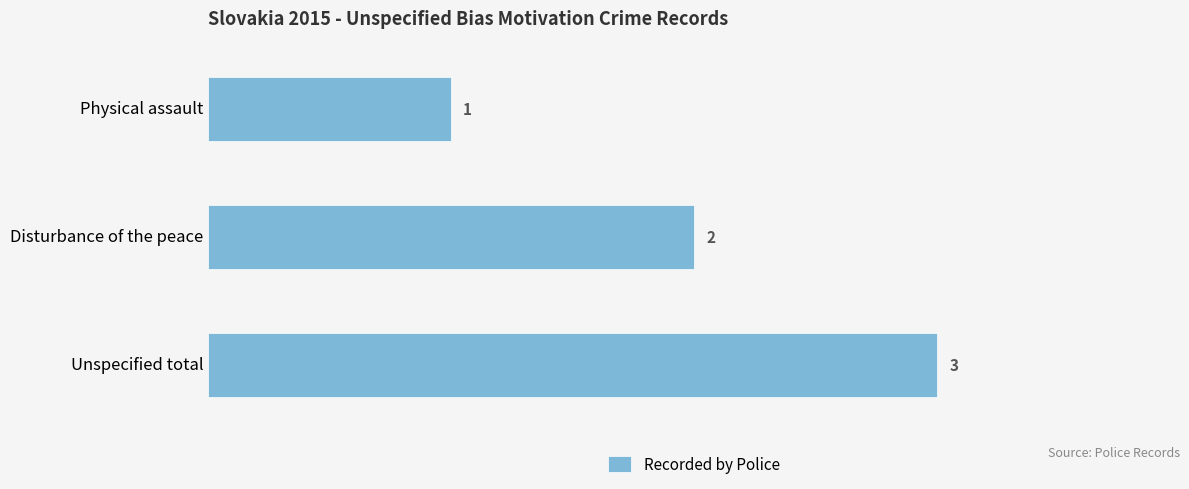

What is the sum of all values?

6